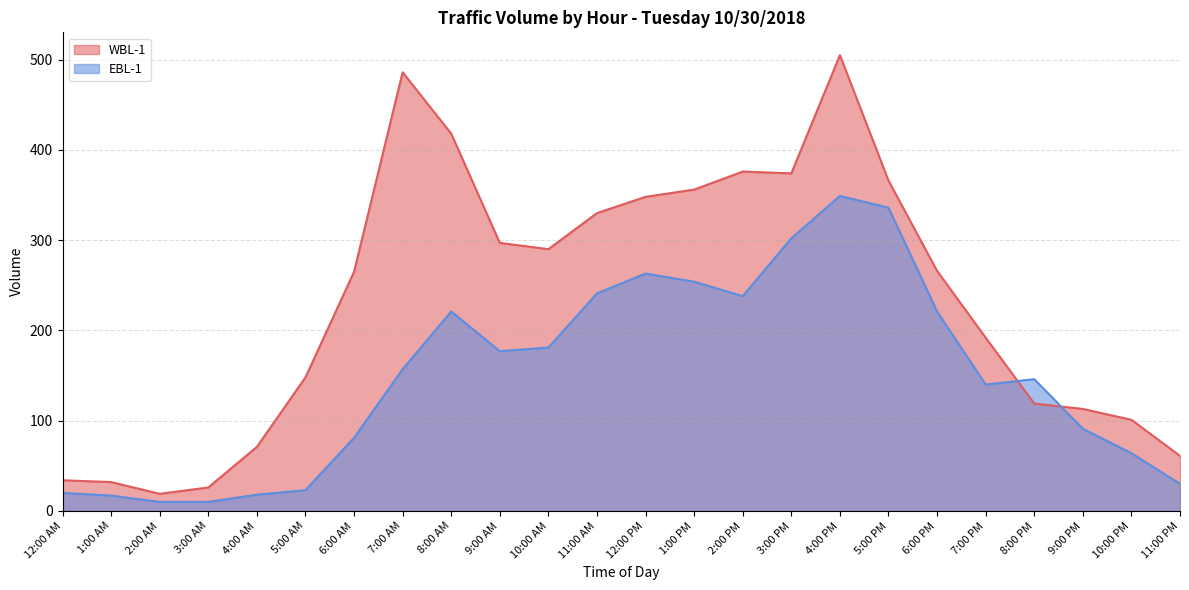

How many interior local peaks does the WBL-1 series have?

3